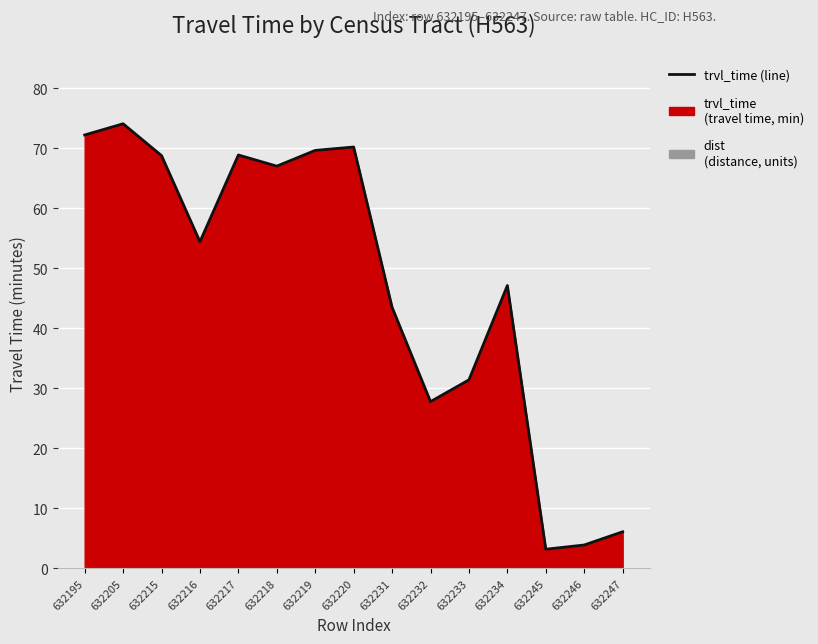

True or false: there are more than 2 points higher than both neighbors.

True